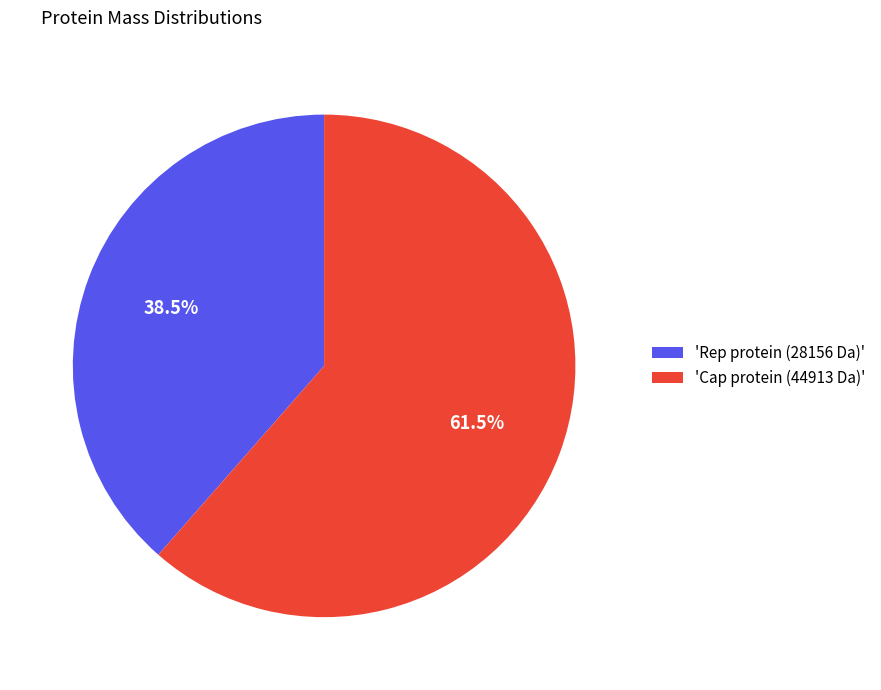

Which category accounts for the majority?

'Cap protein (44913 Da)'